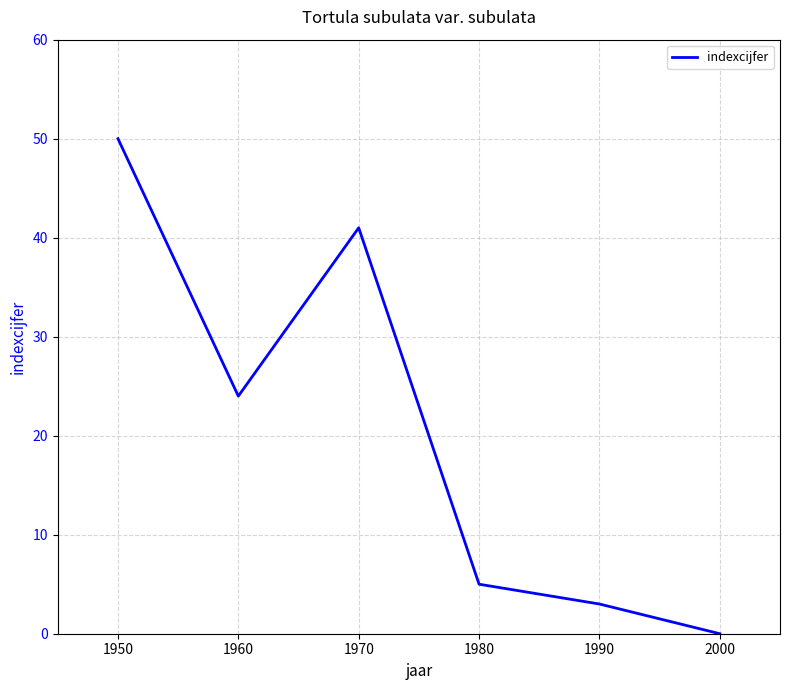

How many lines are shown in the chart?

1